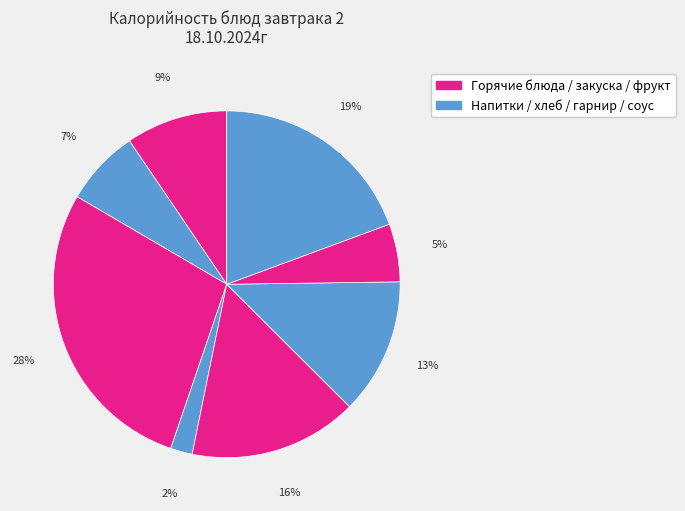

How many segments does this pie chart have?

8